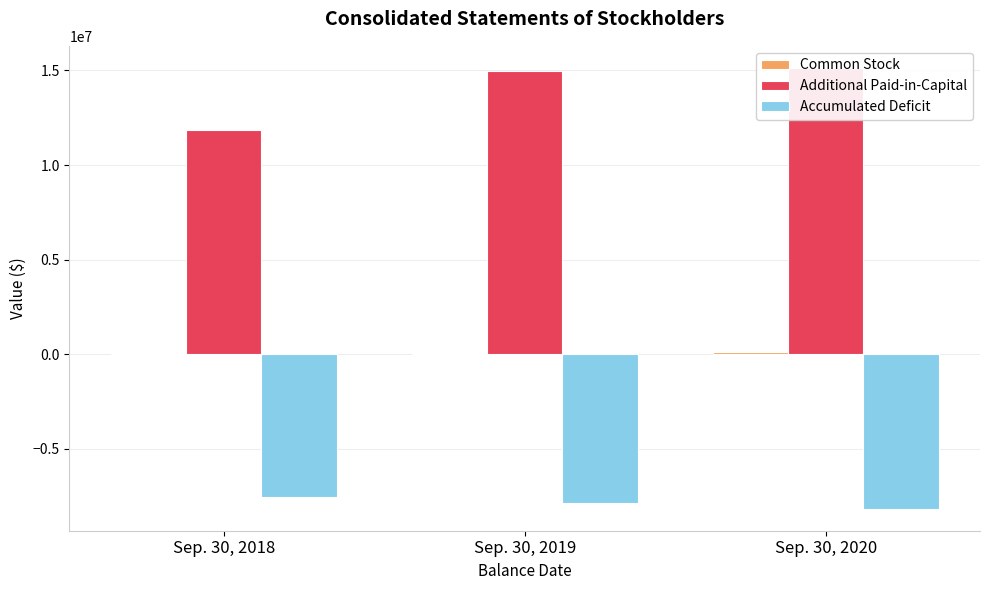

What is the total value across all series at Sep. 30, 2019?

7191082